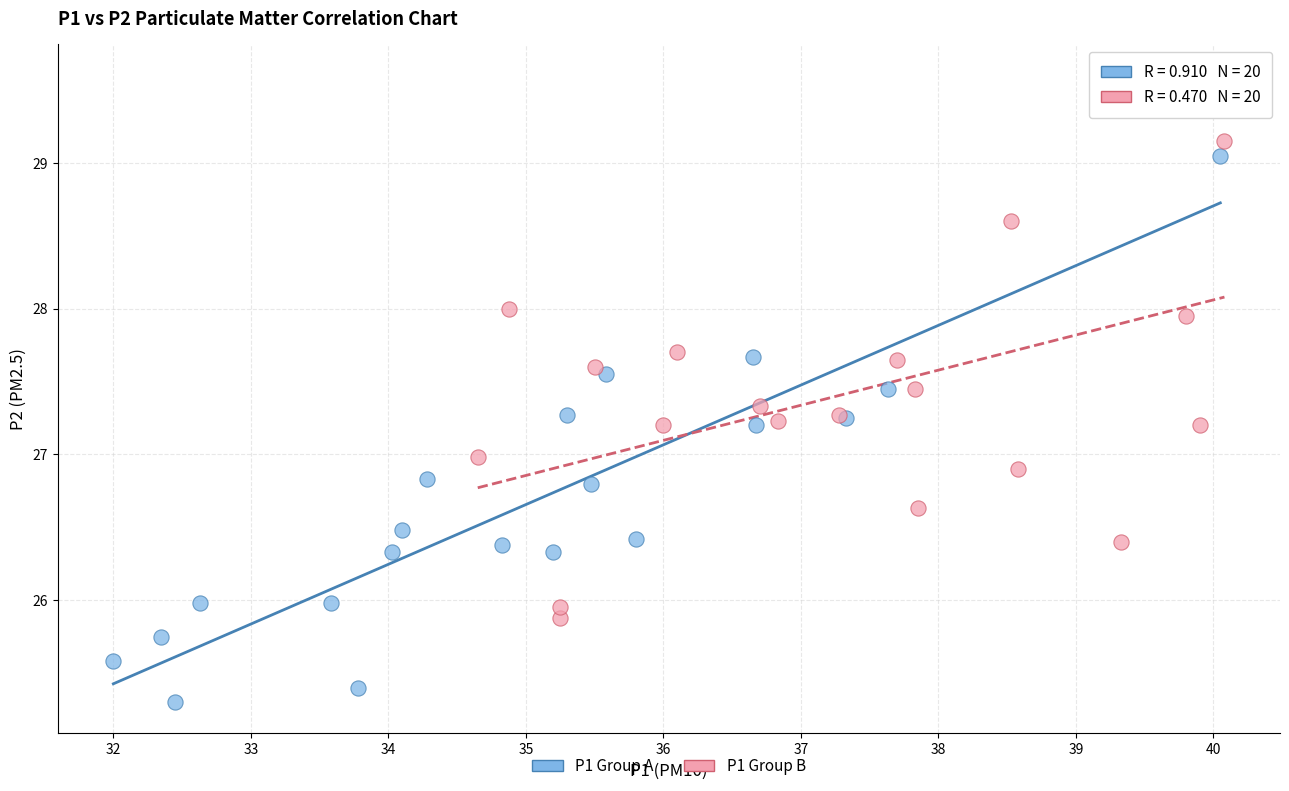

Which series reaches the minimum Y coordinate?

P1 Group A